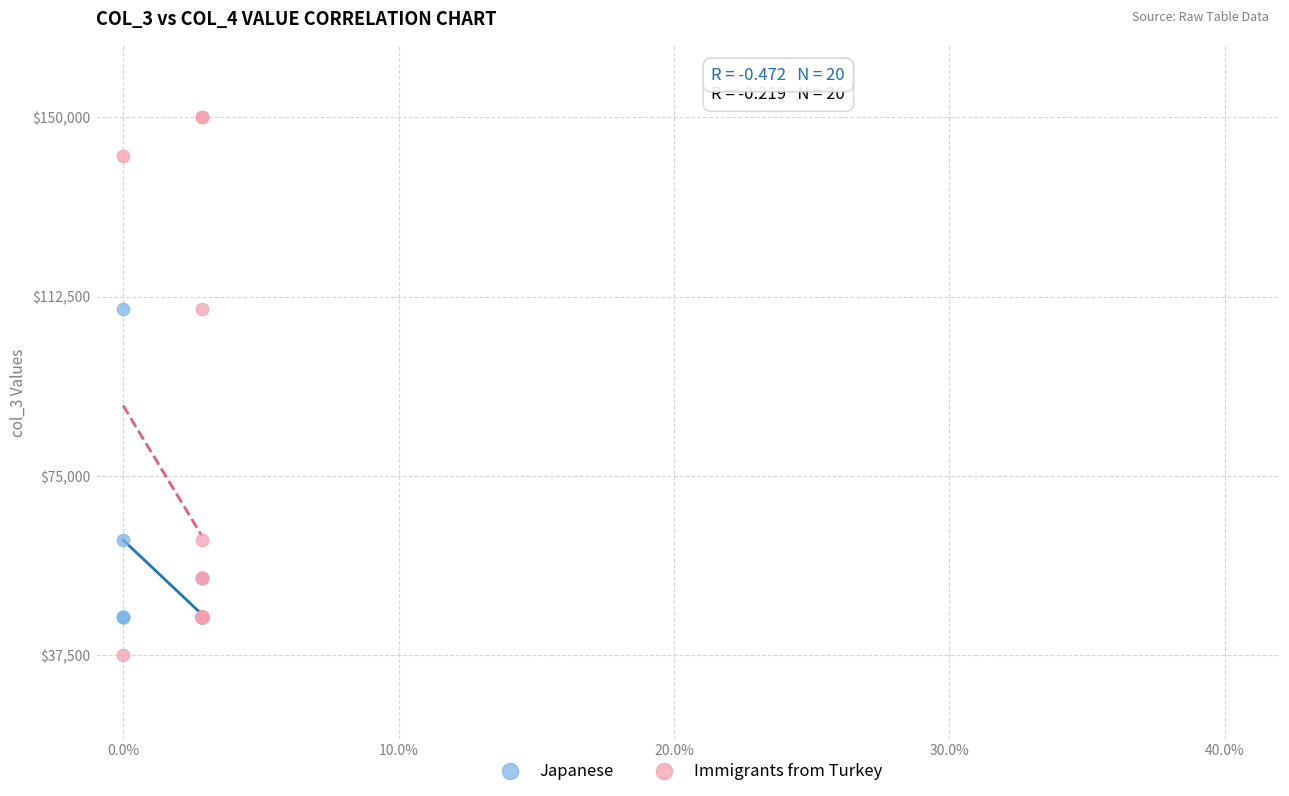

Which series has the widest spread of Y values?

Immigrants from Turkey